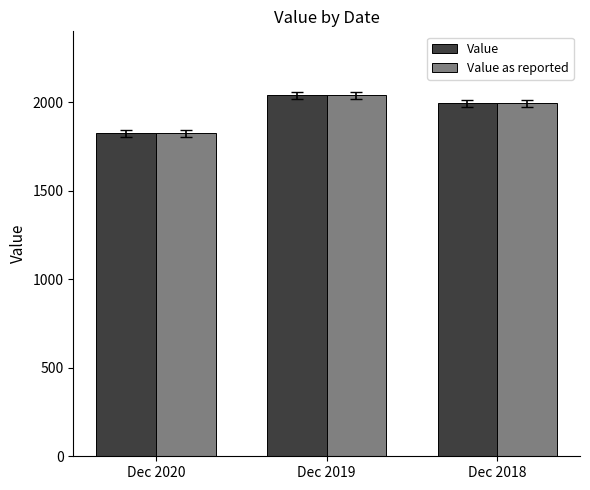

At which category does the chart reach its minimum across all series?

Dec 2020